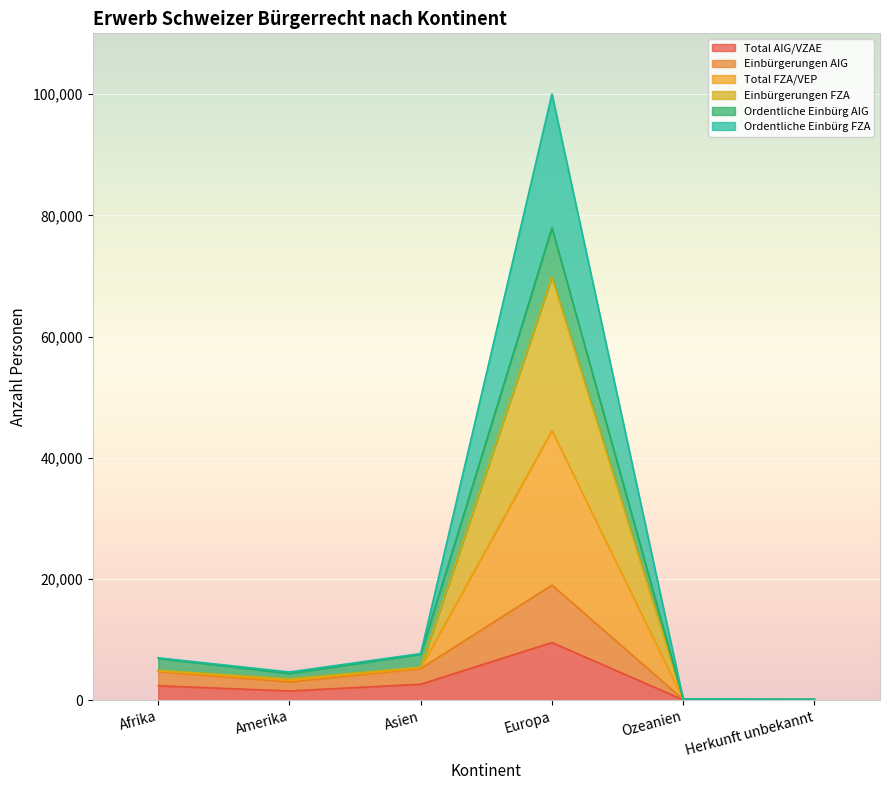

Does the chart display data point markers on the line(s)?

No